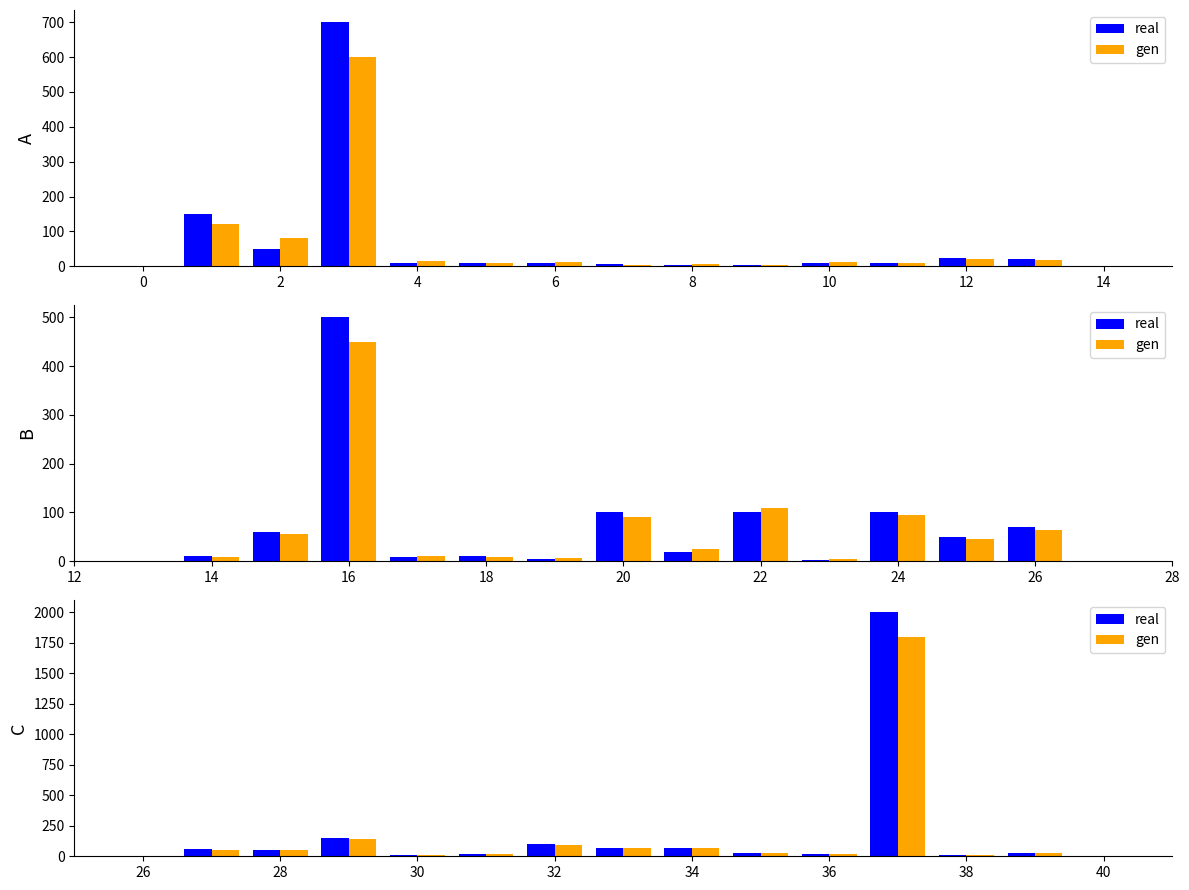

Between 8 and 10, which series saw the biggest shift?

real